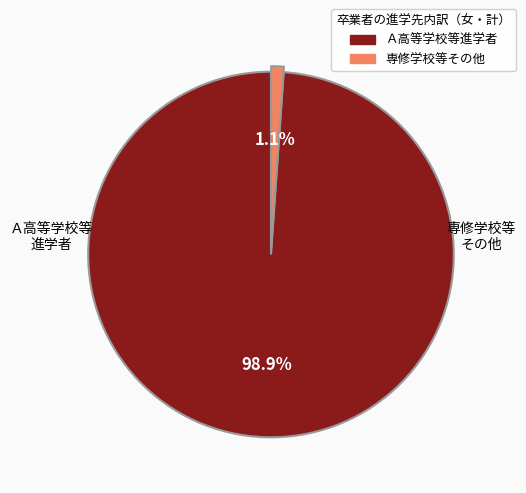

Is there any slice that represents more than half of the pie?

Yes